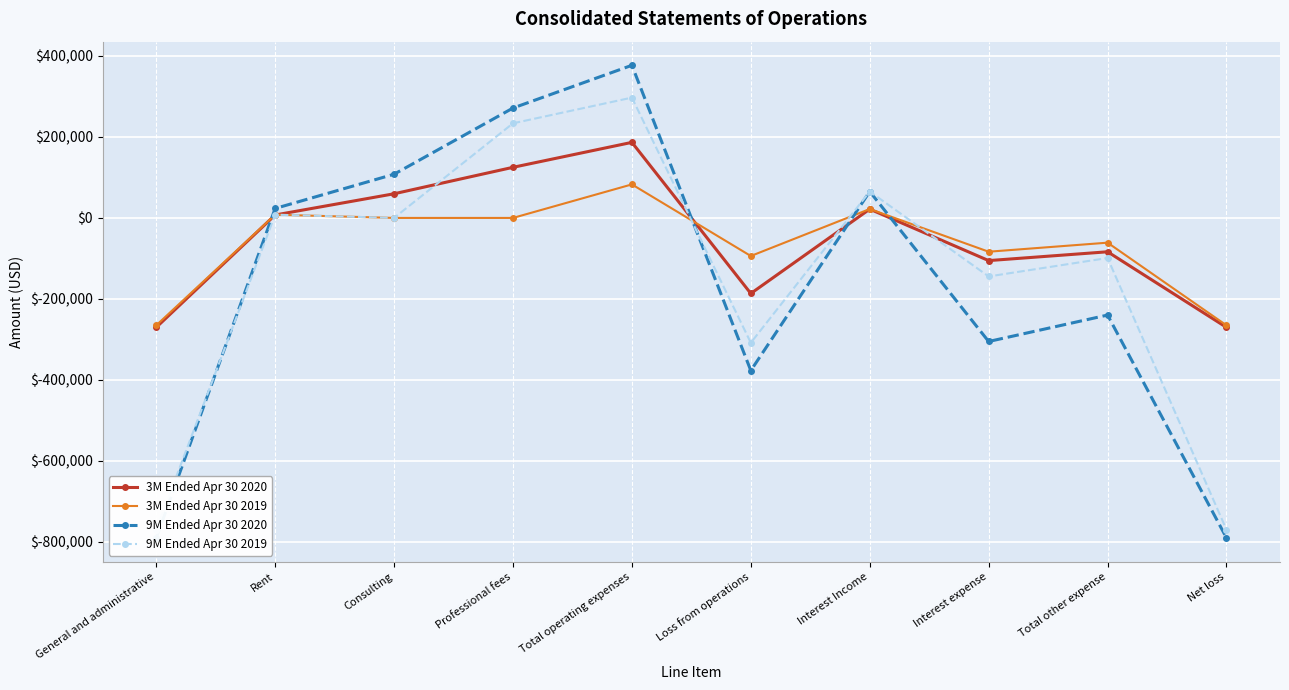

Reading left to right, transcribe all the data shown in this chart.

3M Ended Apr 30 2020: General and administrative=-270316	Rent=7268	Consulting=59675	Professional fees=125032	Total operating expenses=186673	Loss from operations=-186673	Interest Income=21759	Interest expense=-105402	Total other expense=-83643	Net loss=-270316
3M Ended Apr 30 2019: General and administrative=-265329	Rent=8006	Consulting=0	Professional fees=0	Total operating expenses=82839	Loss from operations=-94039	Interest Income=22020	Interest expense=-83466	Total other expense=-61115	Net loss=-265329
9M Ended Apr 30 2020: General and administrative=-790432	Rent=23394	Consulting=107947	Professional fees=271483	Total operating expenses=377083	Loss from operations=-377083	Interest Income=65277	Interest expense=-305249	Total other expense=-239972	Net loss=-790432
9M Ended Apr 30 2019: General and administrative=-770361	Rent=8006	Consulting=0	Professional fees=233728	Total operating expenses=297243	Loss from operations=-308443	Interest Income=65240	Interest expense=-144567	Total other expense=-98996	Net loss=-770361